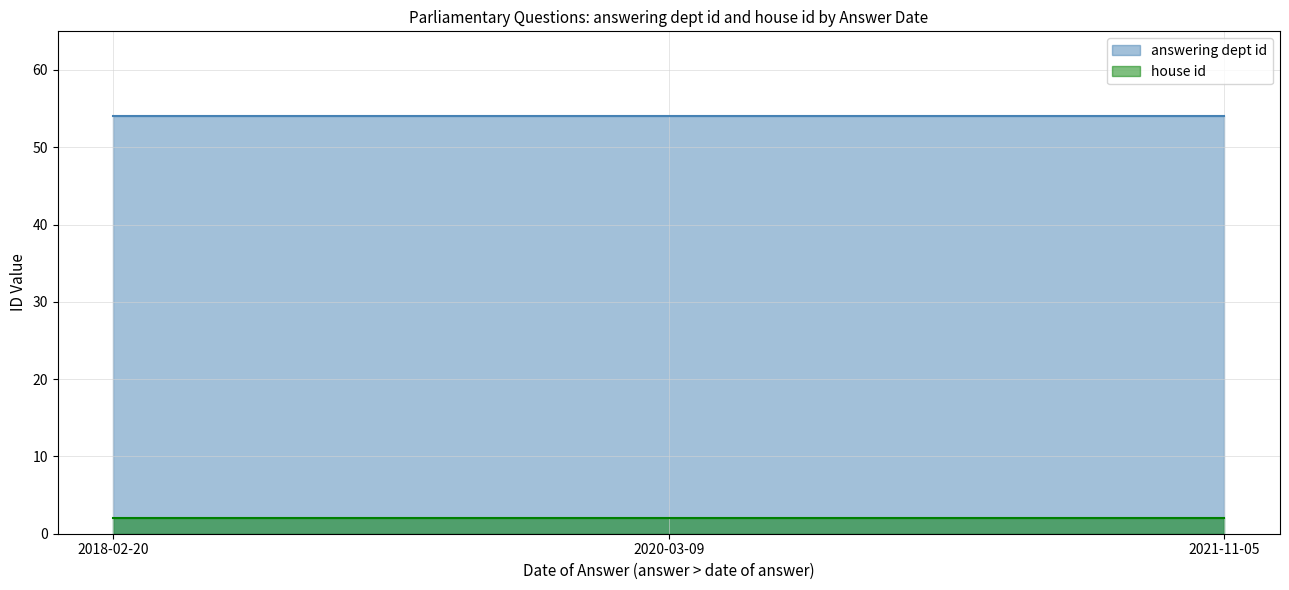

What is the maximum value for answering dept id?

54